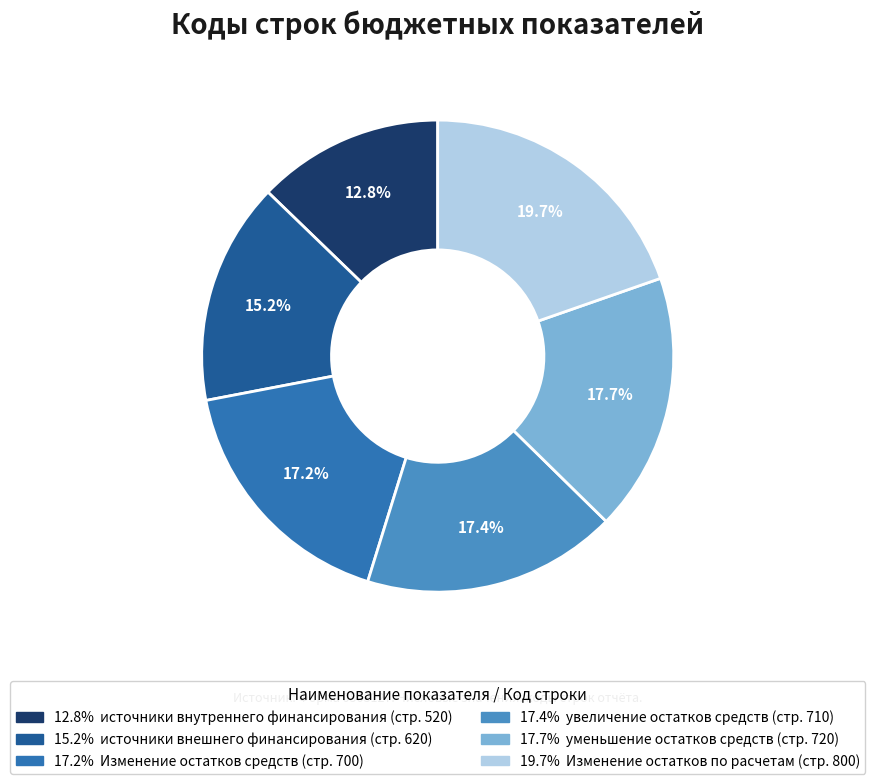

Is there a majority slice in this chart?

No